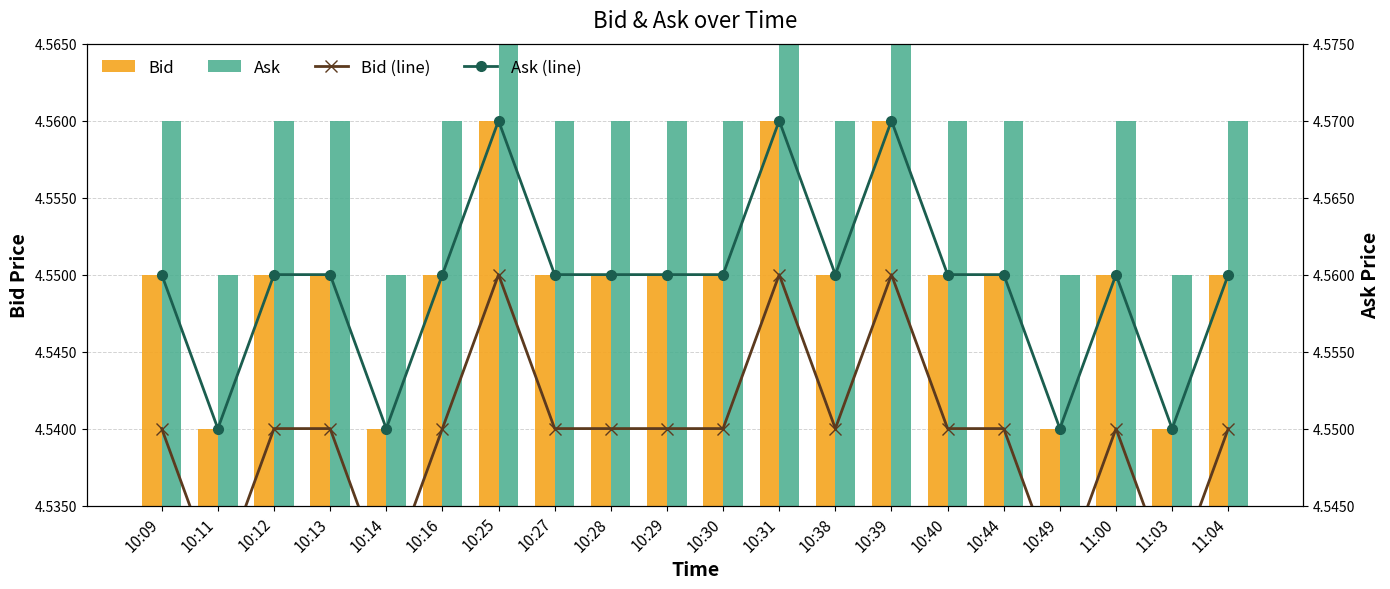

What position from the right is 10:49?

4